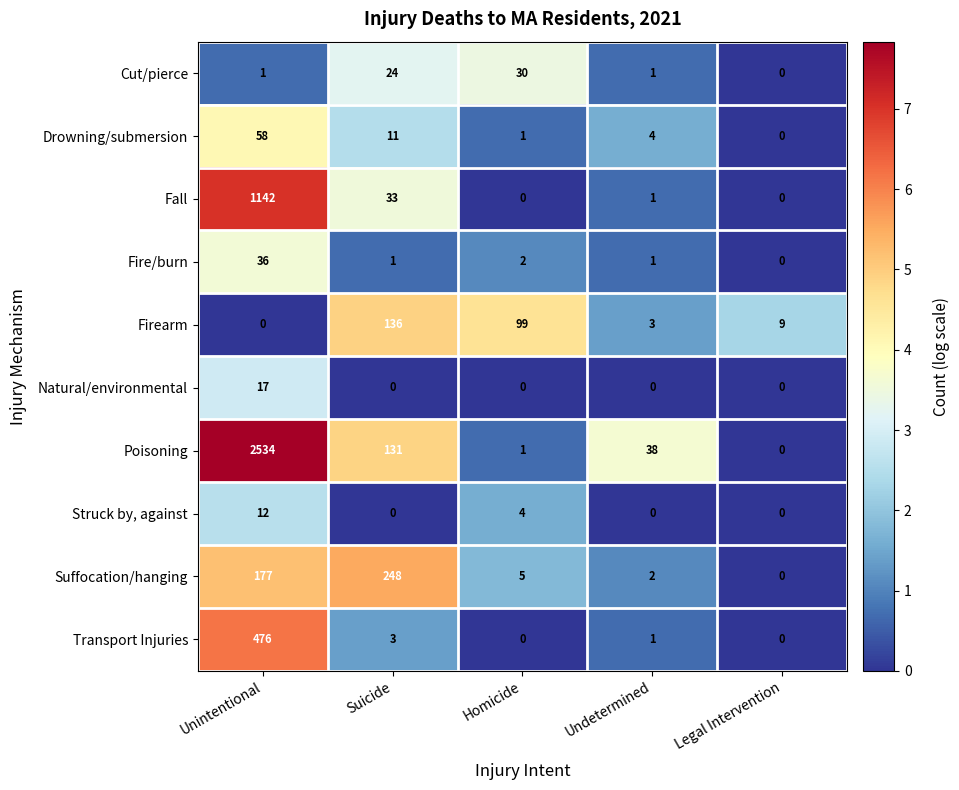

What is the difference between the maximum and minimum values in the Transport Injuries series?

476